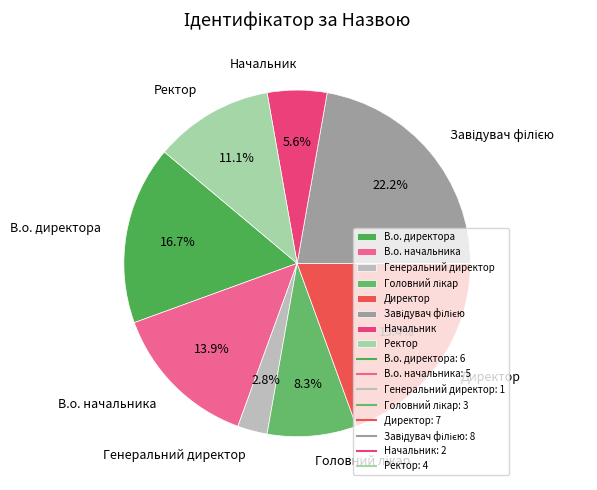

Which slice is the smallest?

Генеральний директор